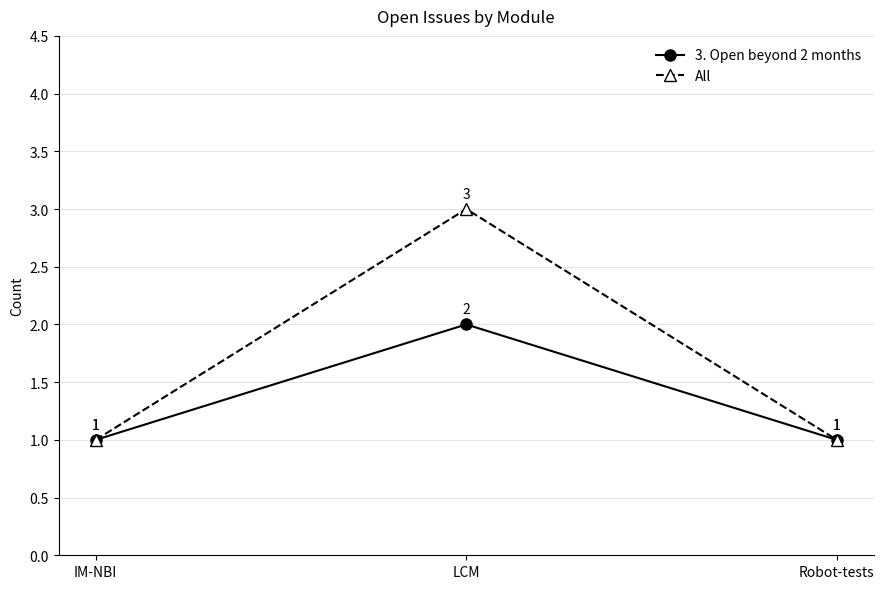

What is the smallest value displayed?

1